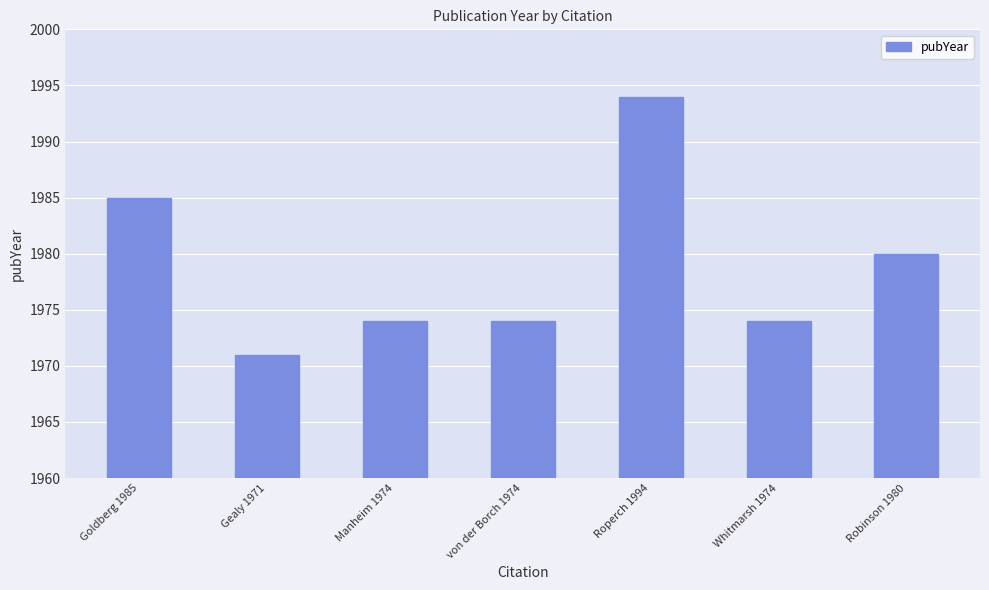

Count the number of categories in the chart.

7